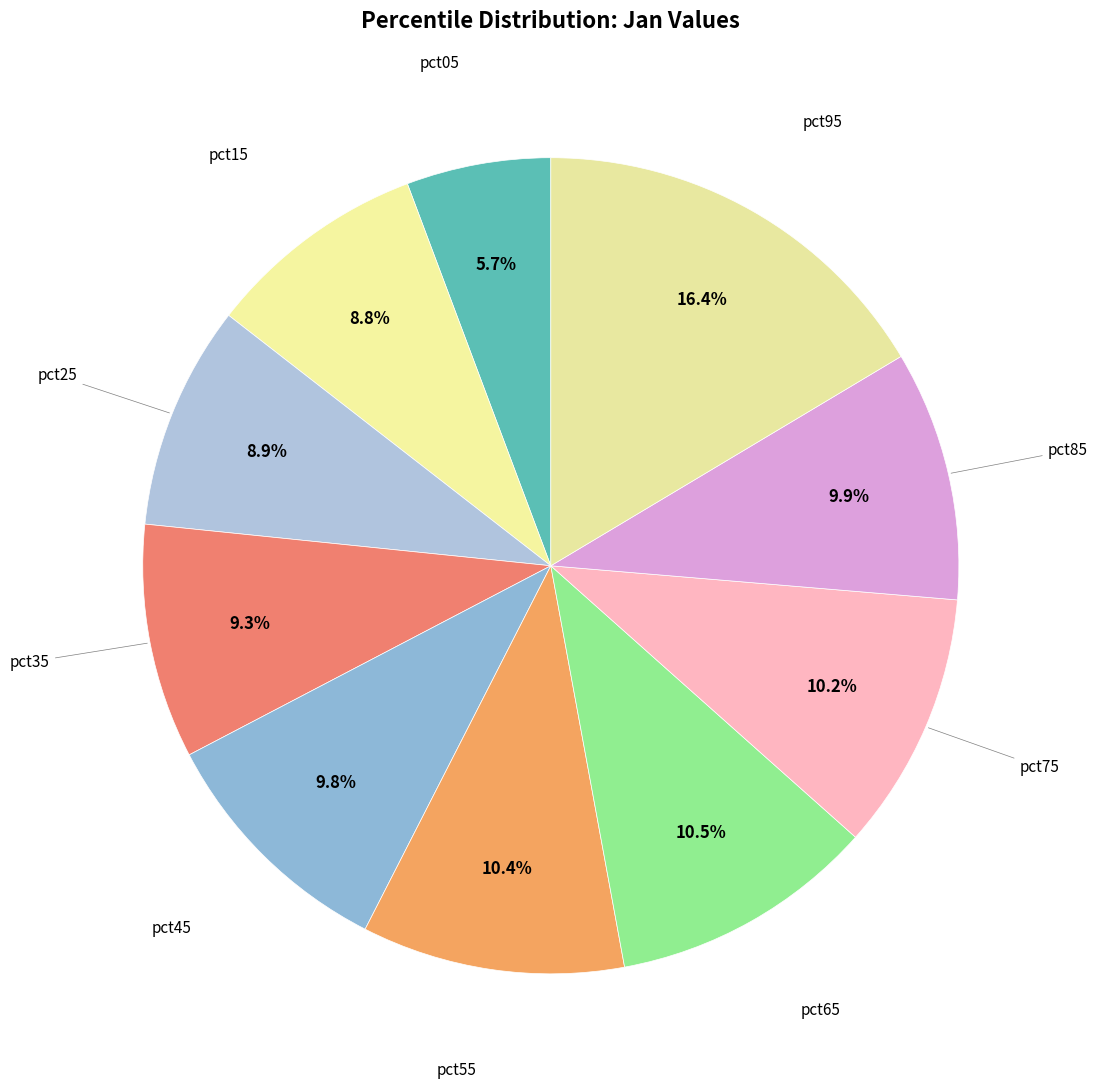

Which has a higher value, pct55 or pct05?

pct55